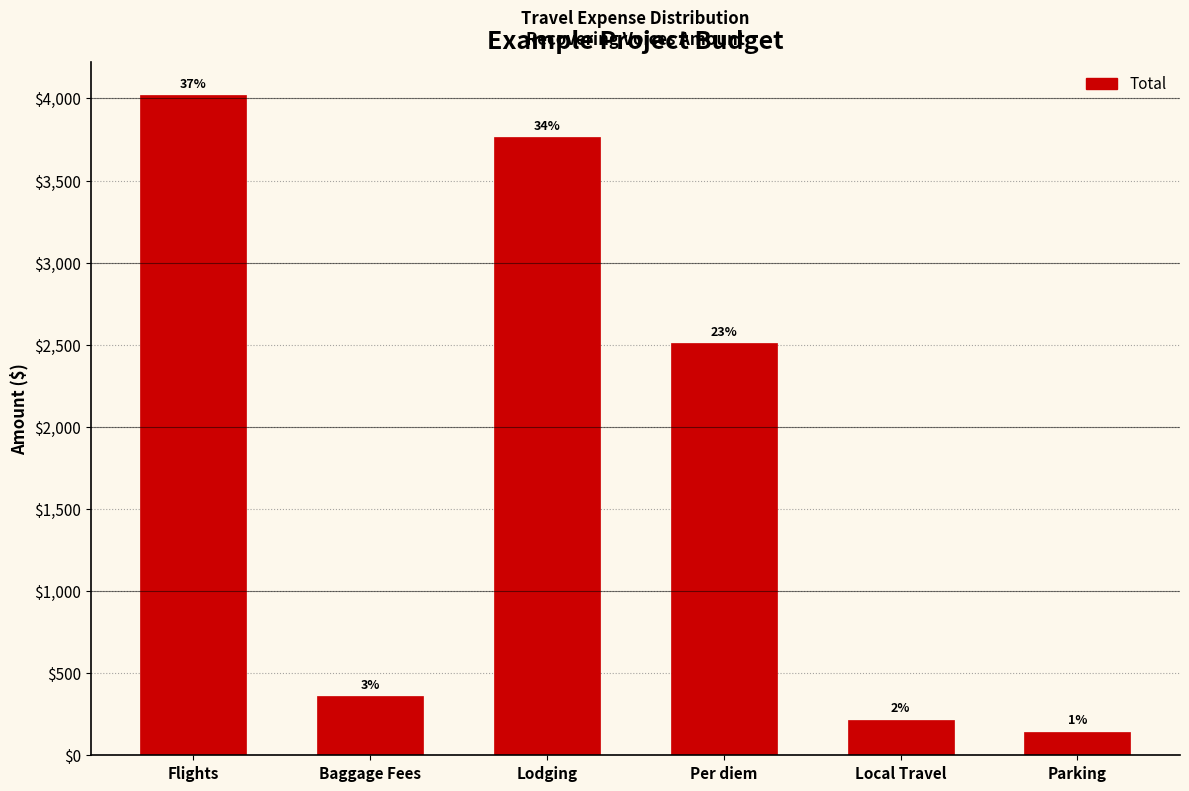

How many bars are there in total?

6